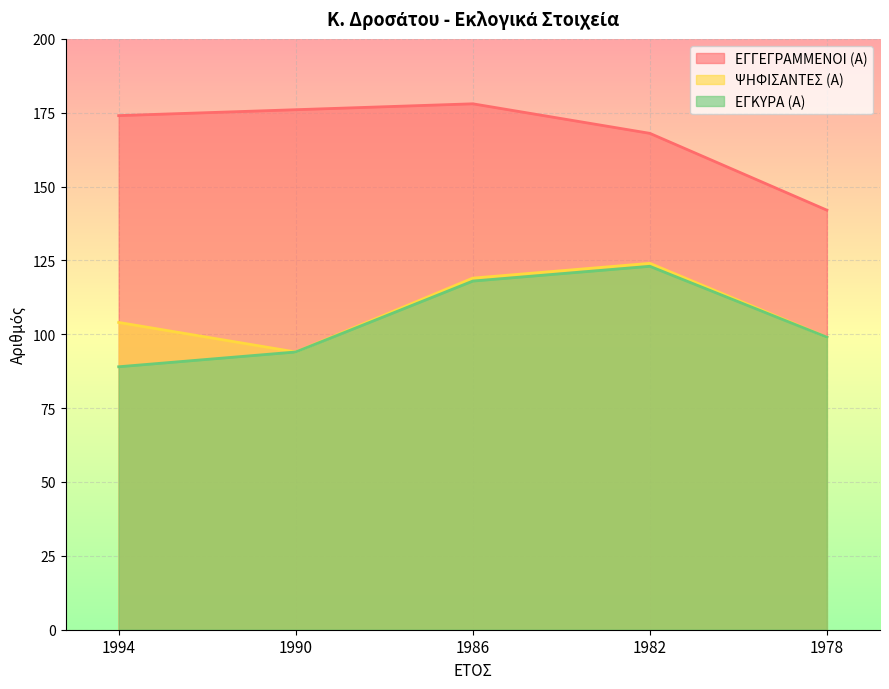

What are all the series names shown in the legend?

ΕΓΓΕΓΡΑΜΜΕΝΟΙ (Α), ΨΗΦΙΣΑΝΤΕΣ (Α), ΕΓΚΥΡΑ (Α)